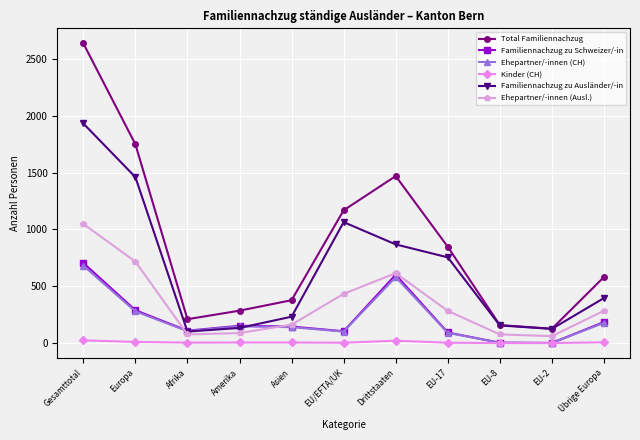

What is the difference between the Total Familiennachzug values at EU/EFTA/UK and Europa?

581